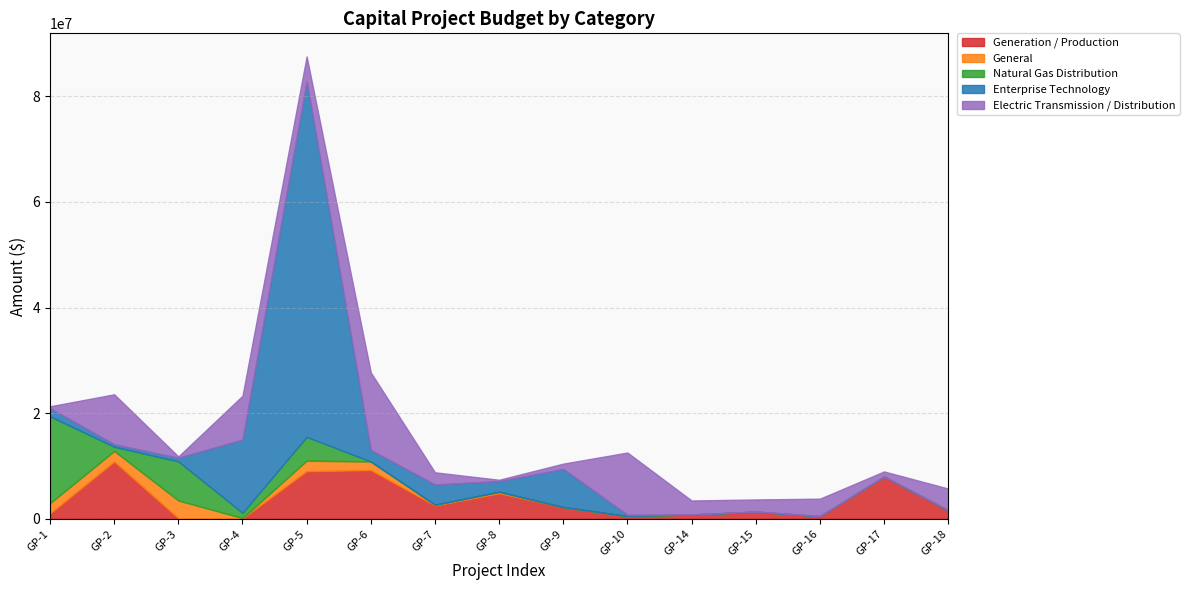

Which series changed the most between GP-2 and GP-16?

Generation / Production